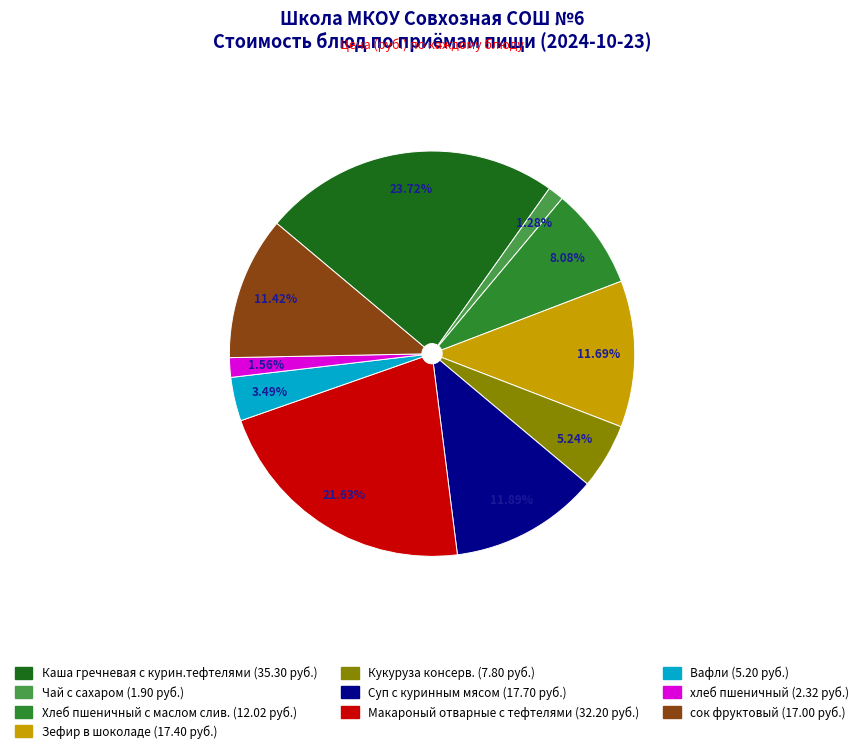

Which slice is the largest?

Каша гречневая с курин.тефтелями